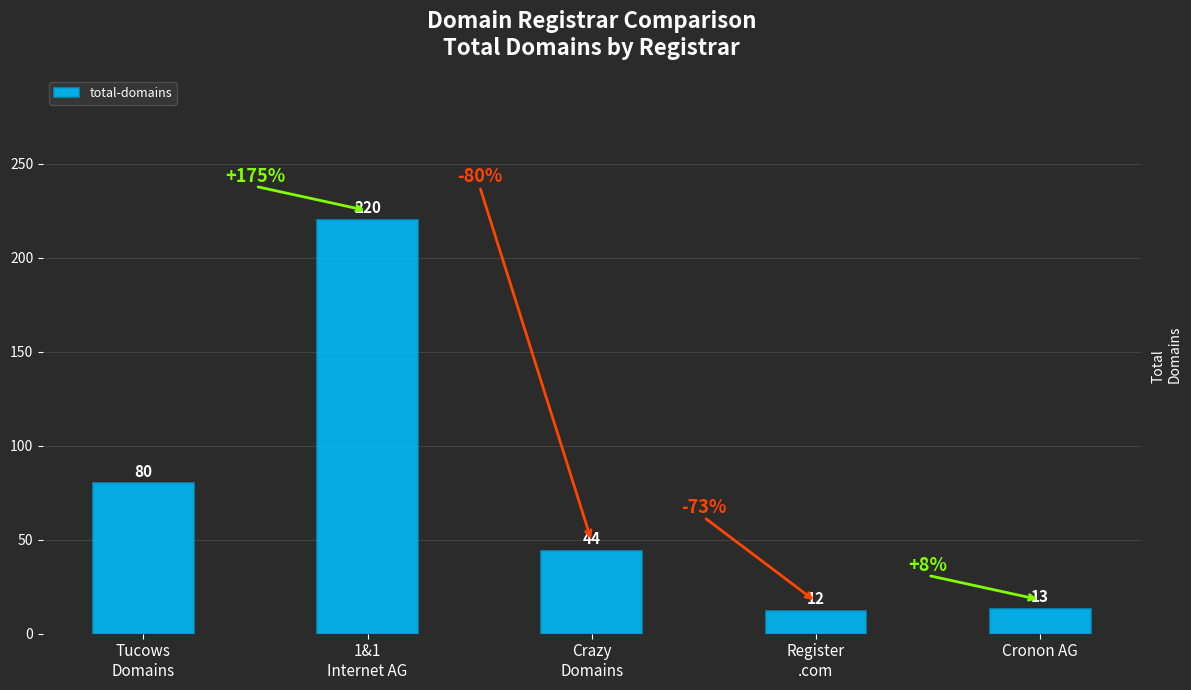

Read the value at Tucows
Domains, to the nearest 5.

80